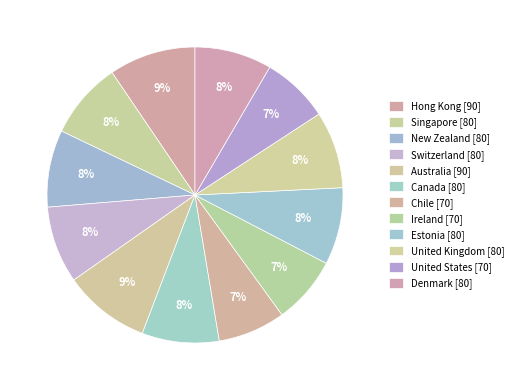

To the nearest percent, what is the difference between the largest and smallest slice percentages?

2%